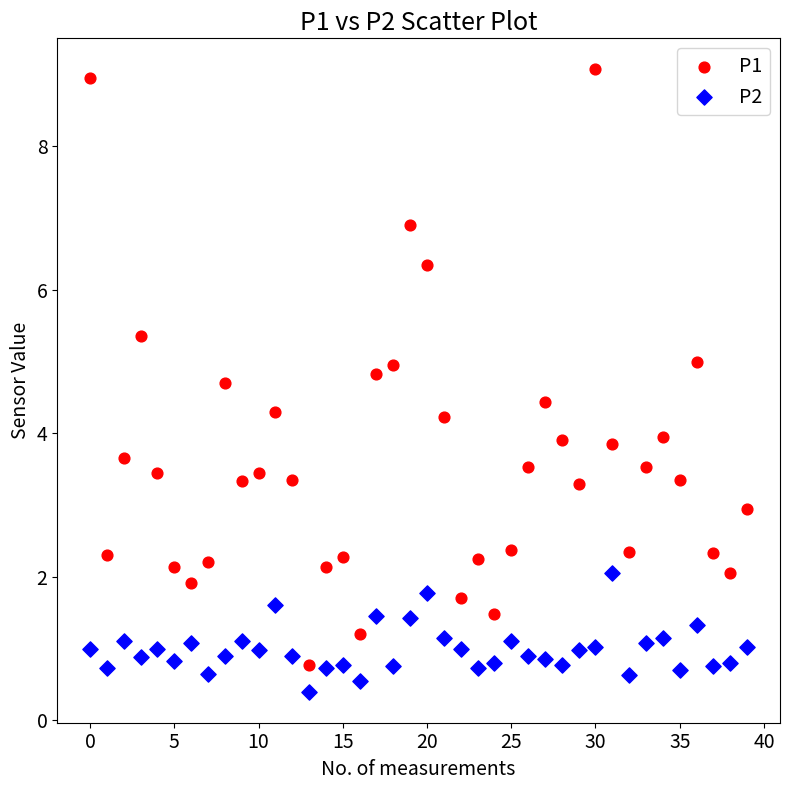

Which series reaches the maximum Y coordinate?

P1